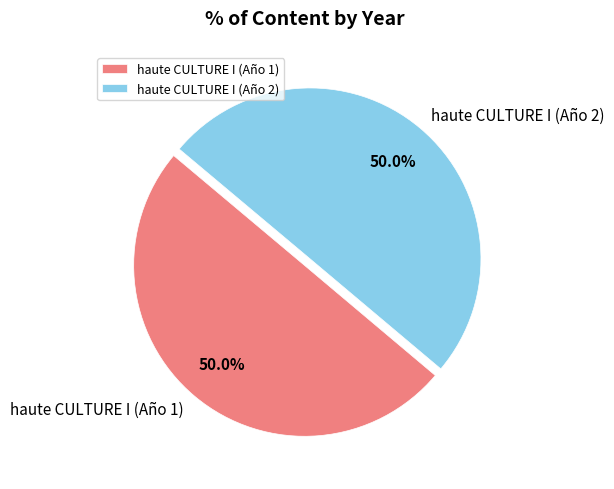

To the nearest percent, what is the average slice percentage?

50%